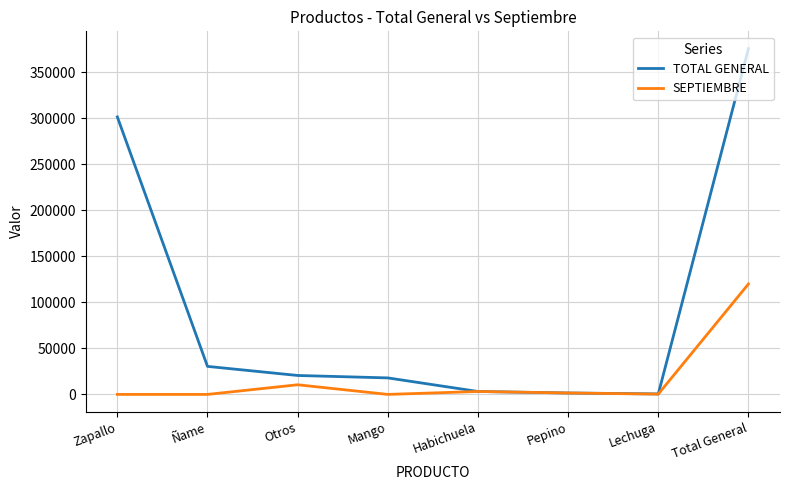

What are all the series names shown in the legend?

TOTAL GENERAL, SEPTIEMBRE